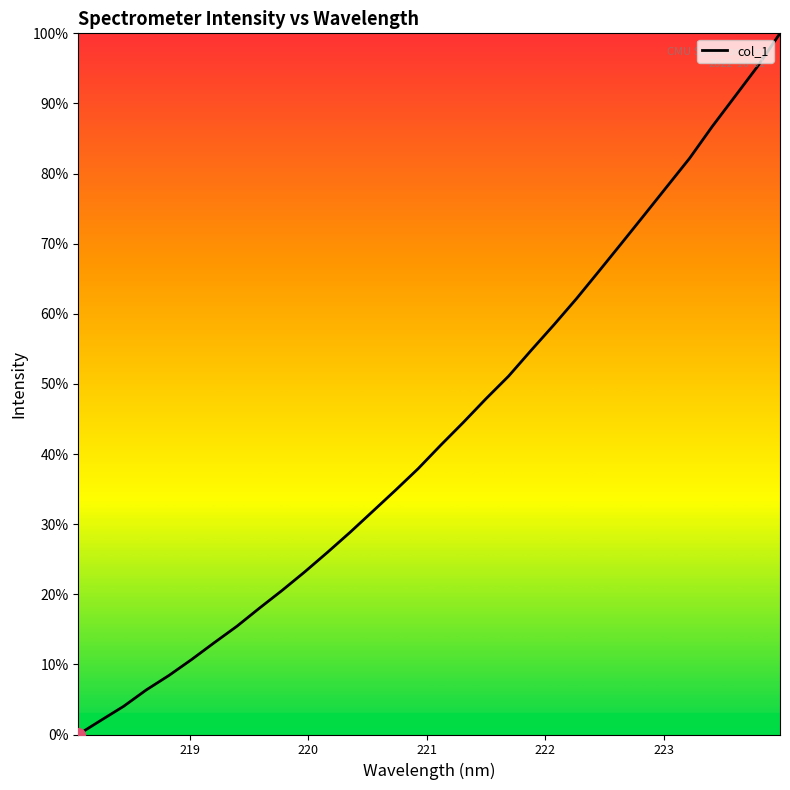

True or false: the data has more than 0 interior local peaks.

False